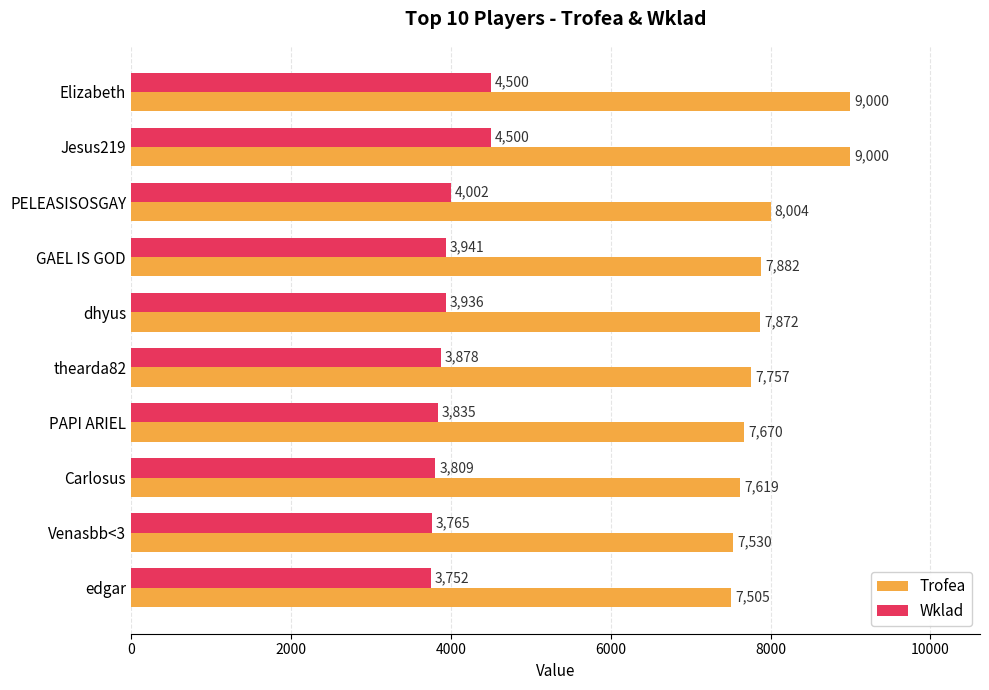

Is the value of Trofea at Carlosus greater than the value of Wklad at GAEL IS GOD?

Yes